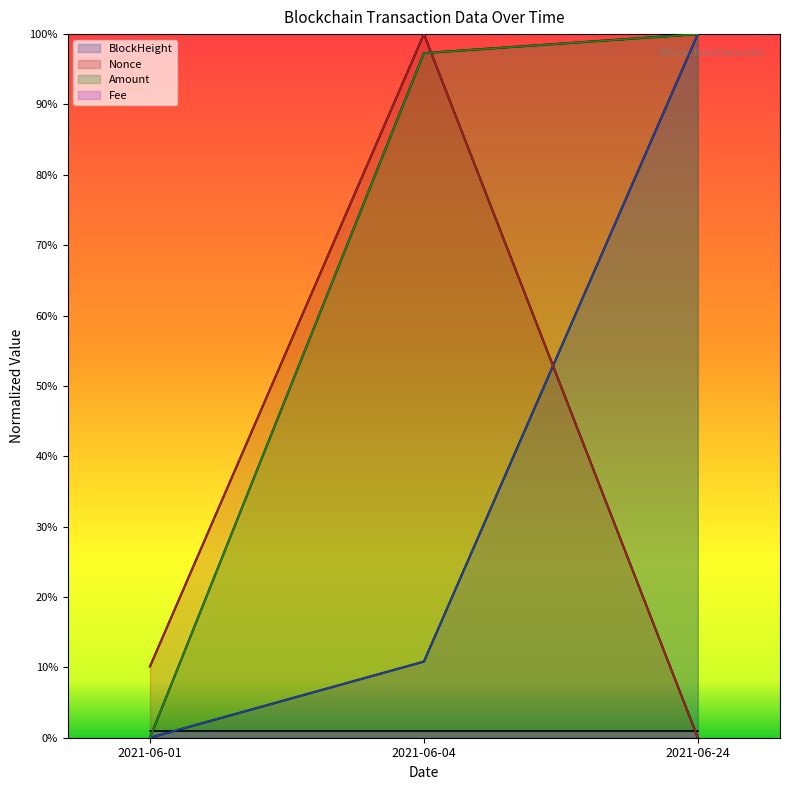

What is the sum of the BlockHeight values at 2021-06-01 and 2021-06-04?

0.1